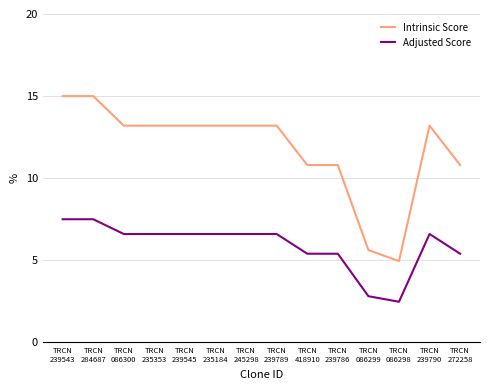

What is the highest value of the Intrinsic Score series?

15.0